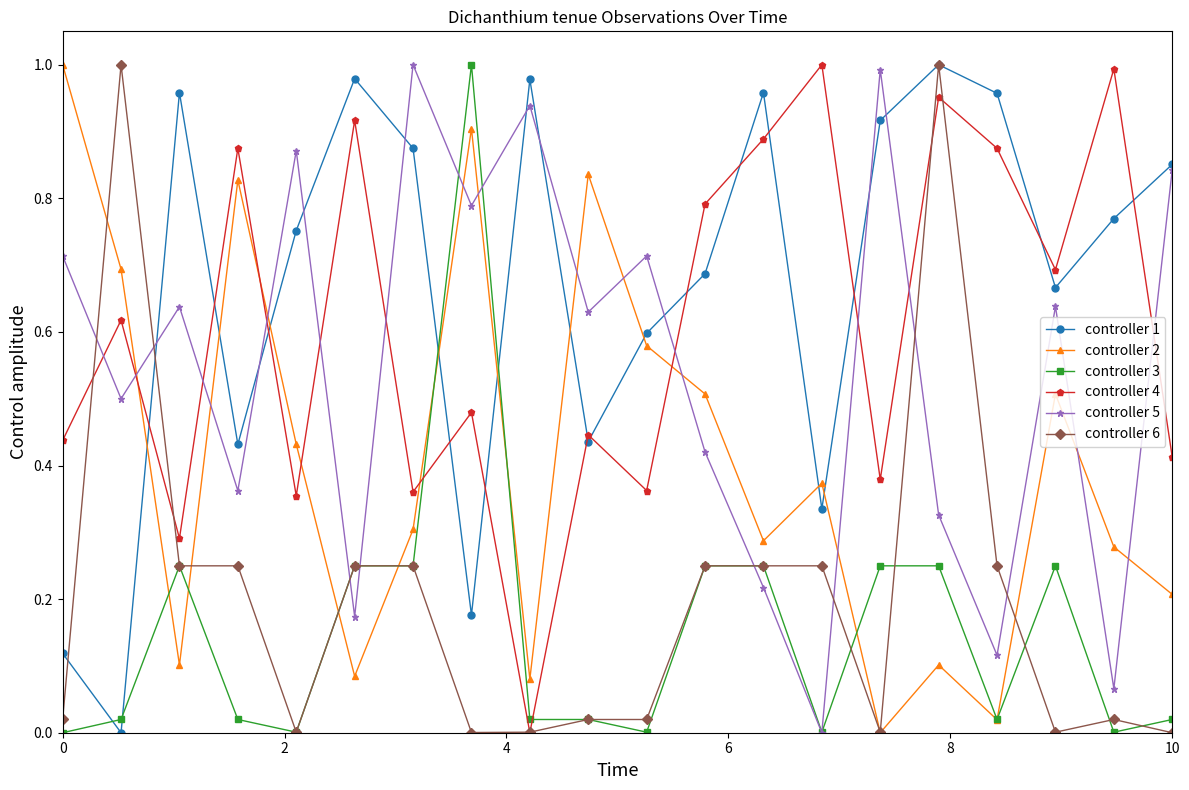

In controller 2, how many points are lower than both neighbors (excluding endpoints)?

6